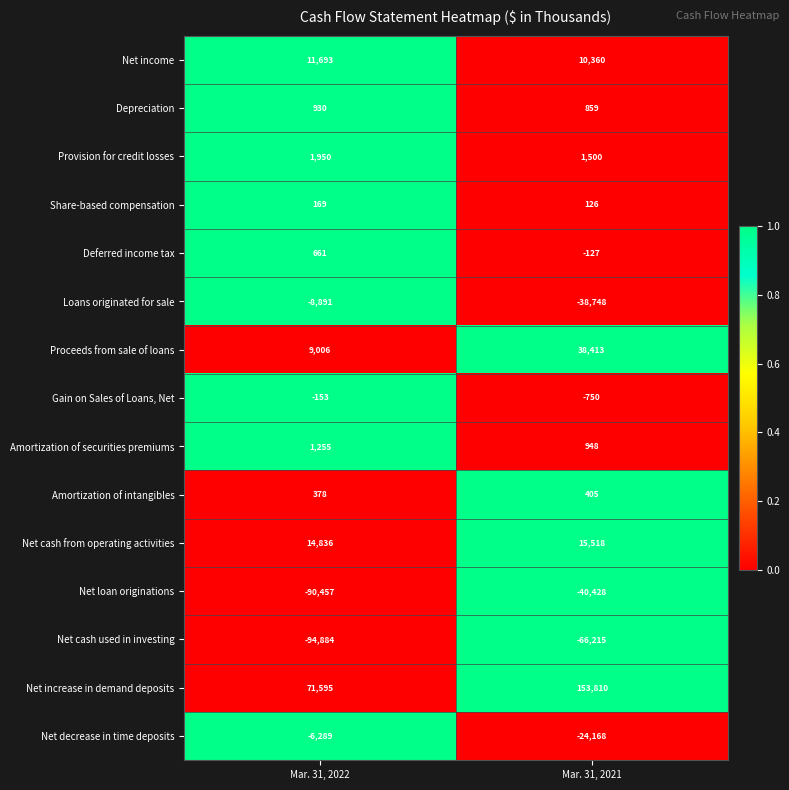

Count the number of data series in this chart.

15